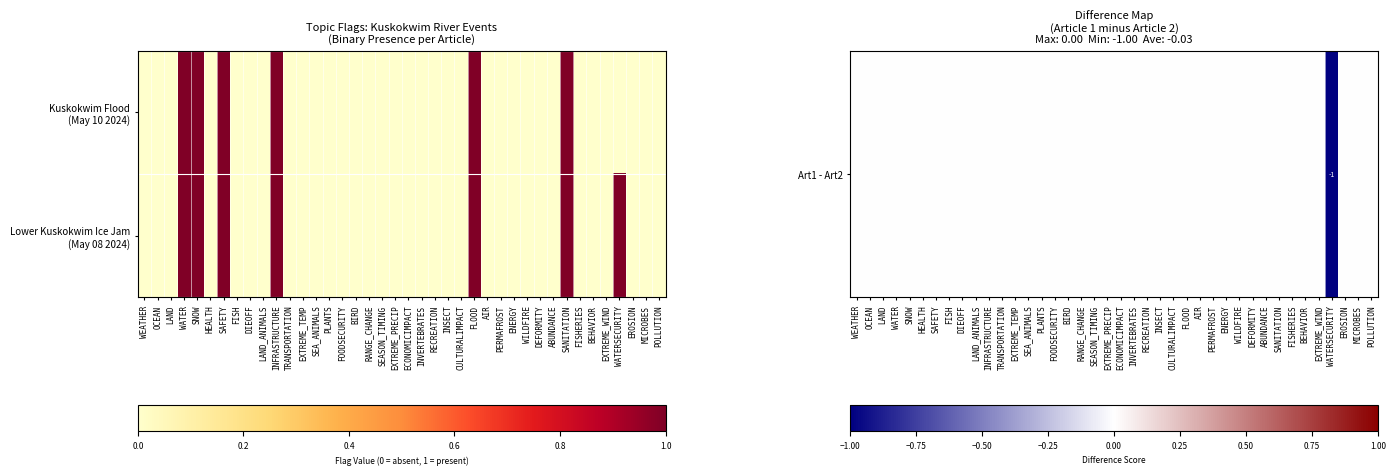

At how many categories does at least one series exceed 0?

7